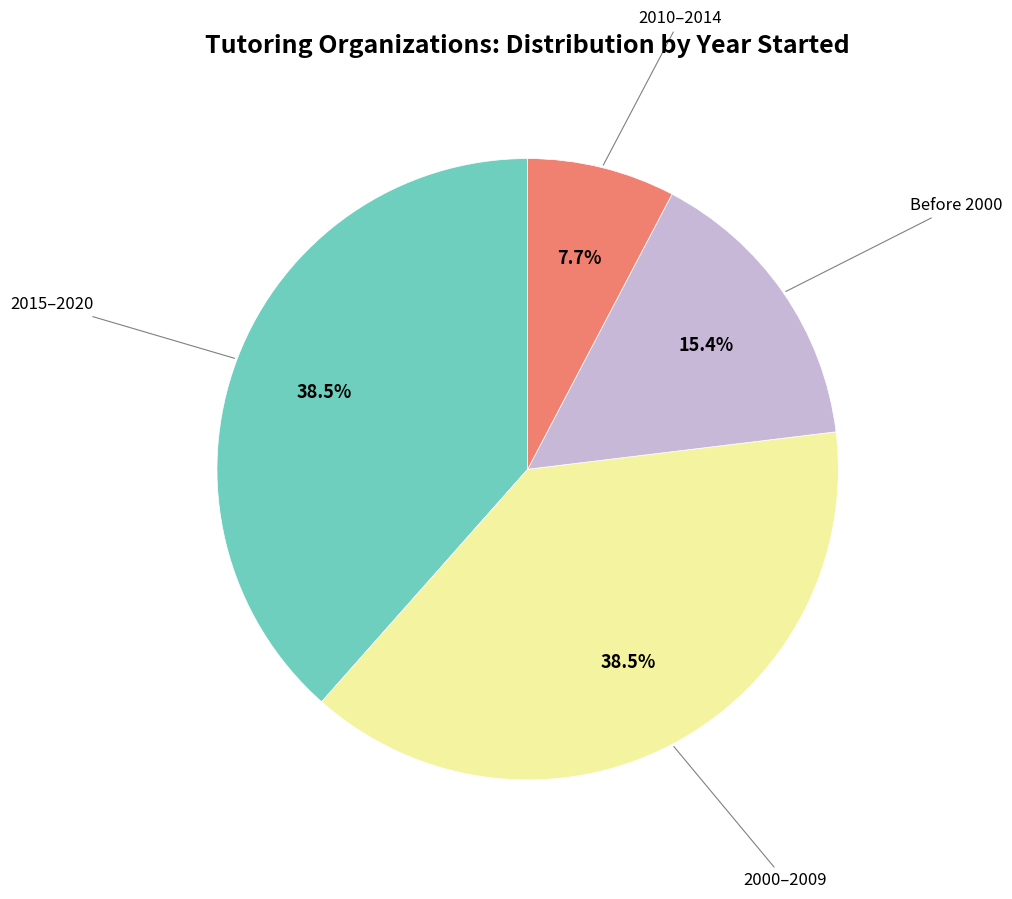

Does any single category account for the majority?

No